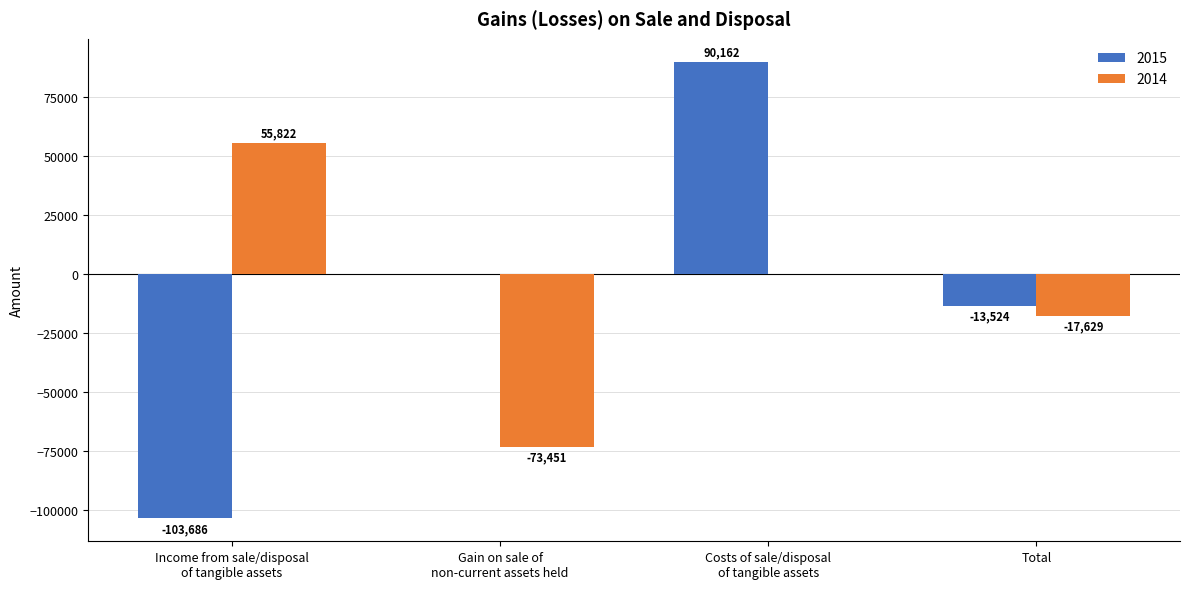

What is the approximate value of 2015 at Income from sale/disposal
of tangible assets, to the nearest 100?

-103700